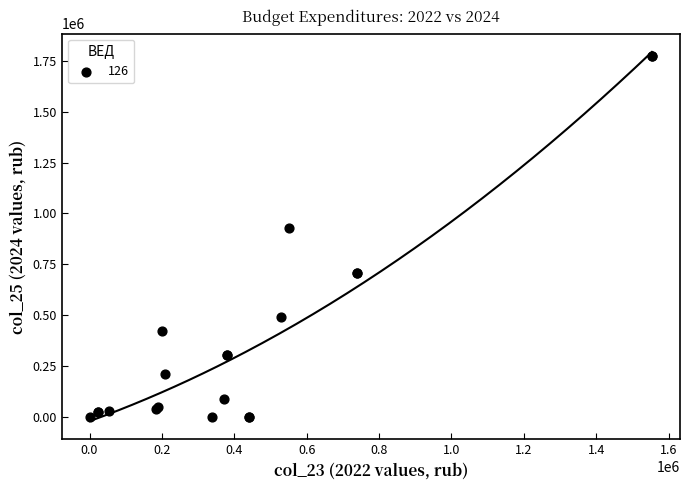

What Y value in the scatter plot is closest to 887390?

927700